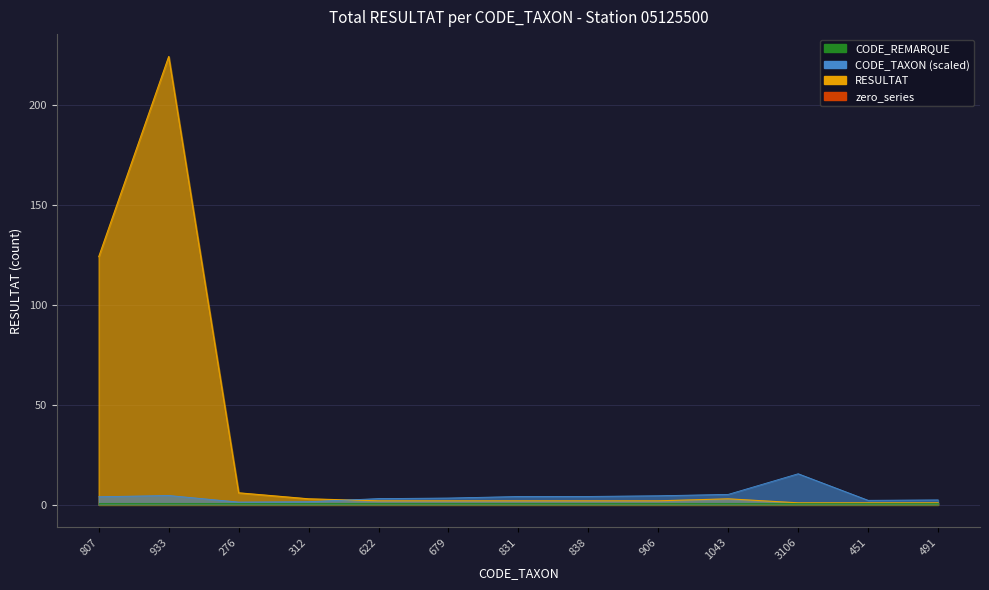

True or false: CODE_TAXON_sum has more than 2 interior local peaks.

False